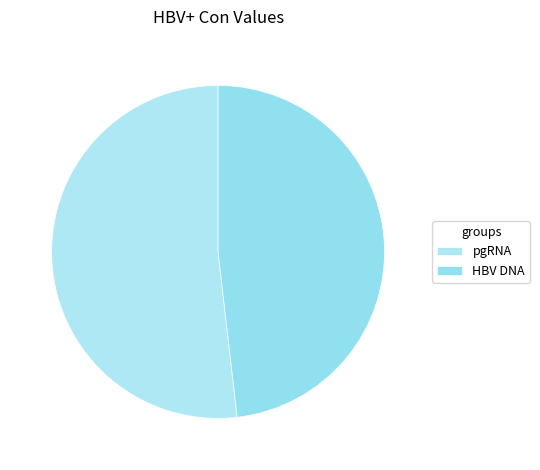

Between pgRNA and HBV DNA, which is larger?

pgRNA